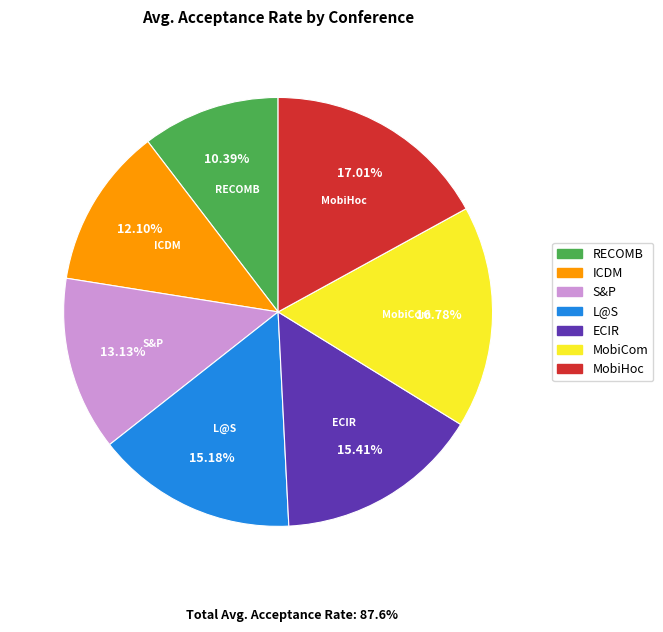

Is it true that MobiHoc is 17% of the pie?

True